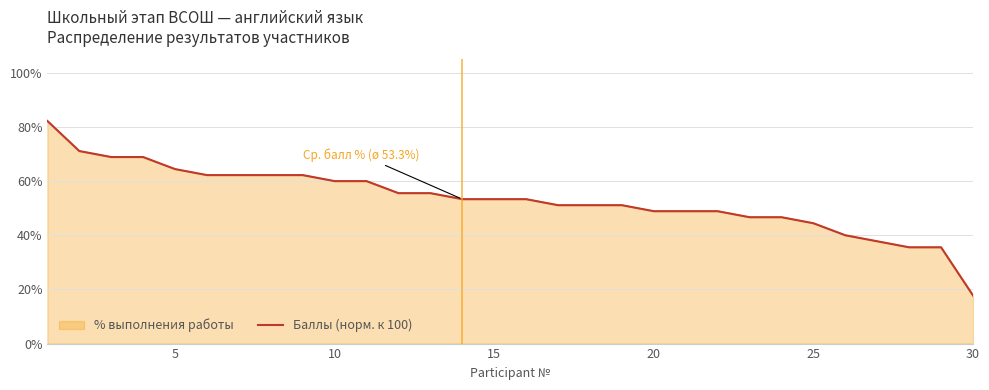

Which series has the widest spread of values?

Баллы (норм. к 100)